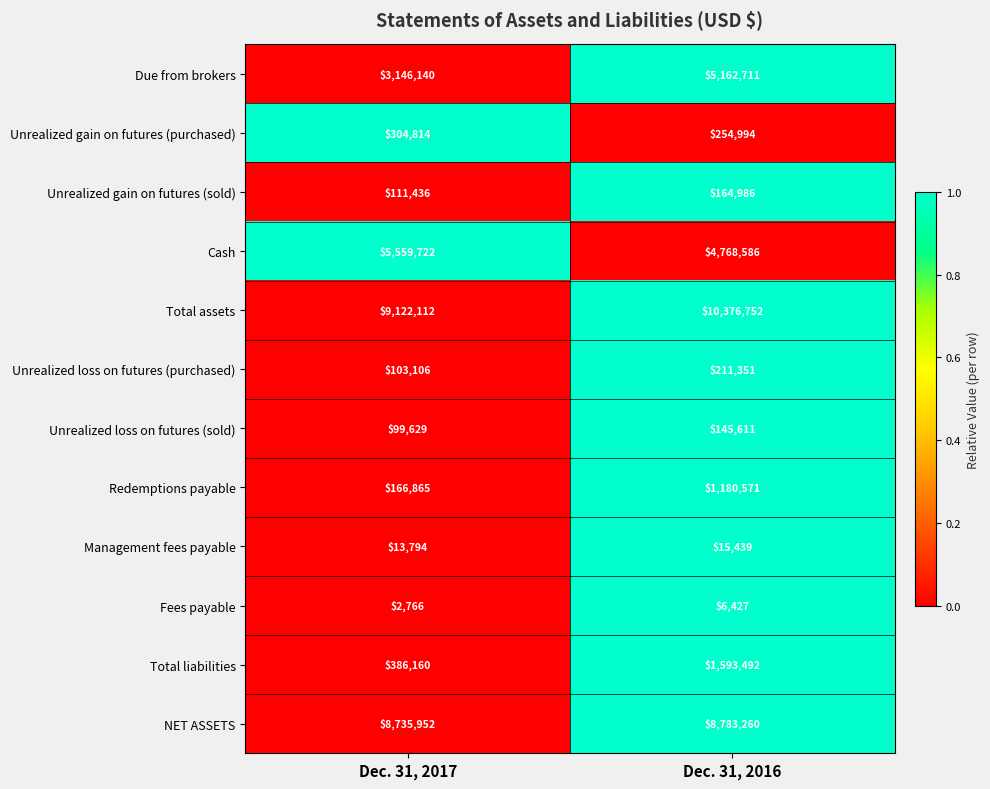

What is the difference between the Redemptions payable values at Dec. 31, 2017 and Dec. 31, 2016?

1013706